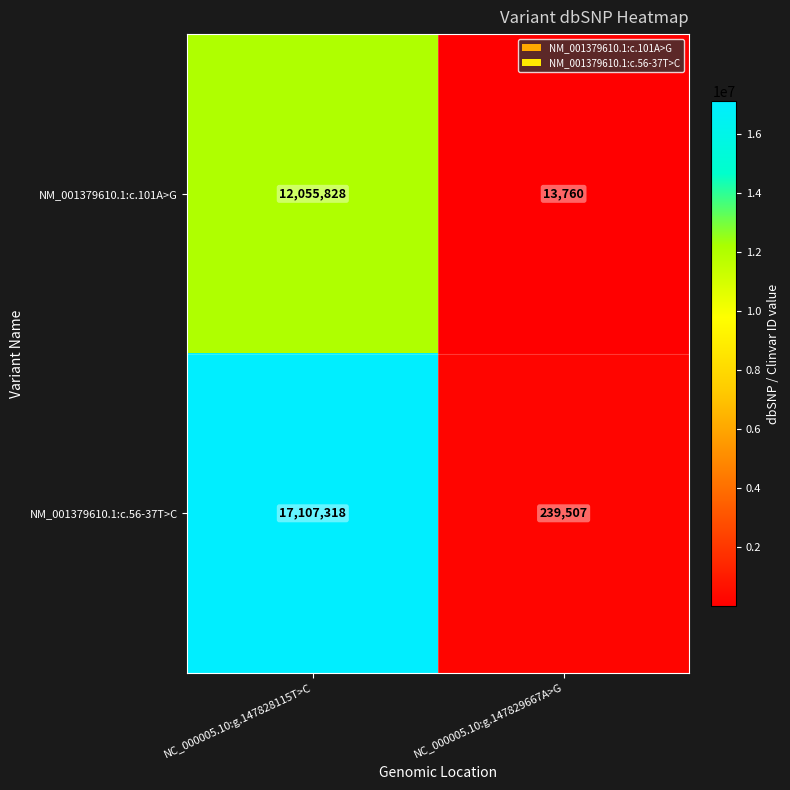

What is the difference between the NM_001379610.1:c.56-37T>C values at NC_000005.10:g.147828115T>C and NC_000005.10:g.147829667A>G?

16867811